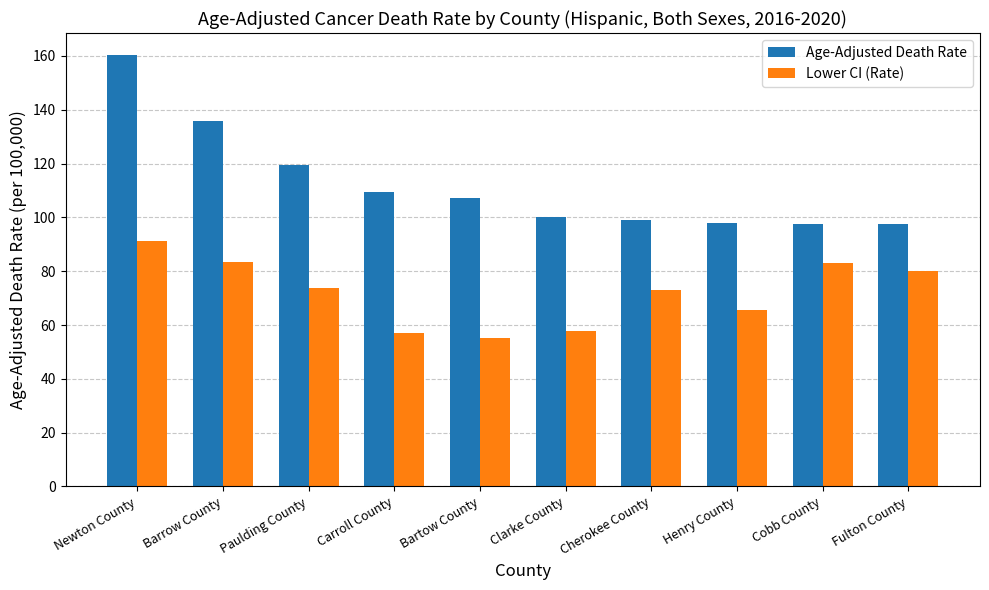

What is the sum of all Lower CI (Rate) values?

720.7